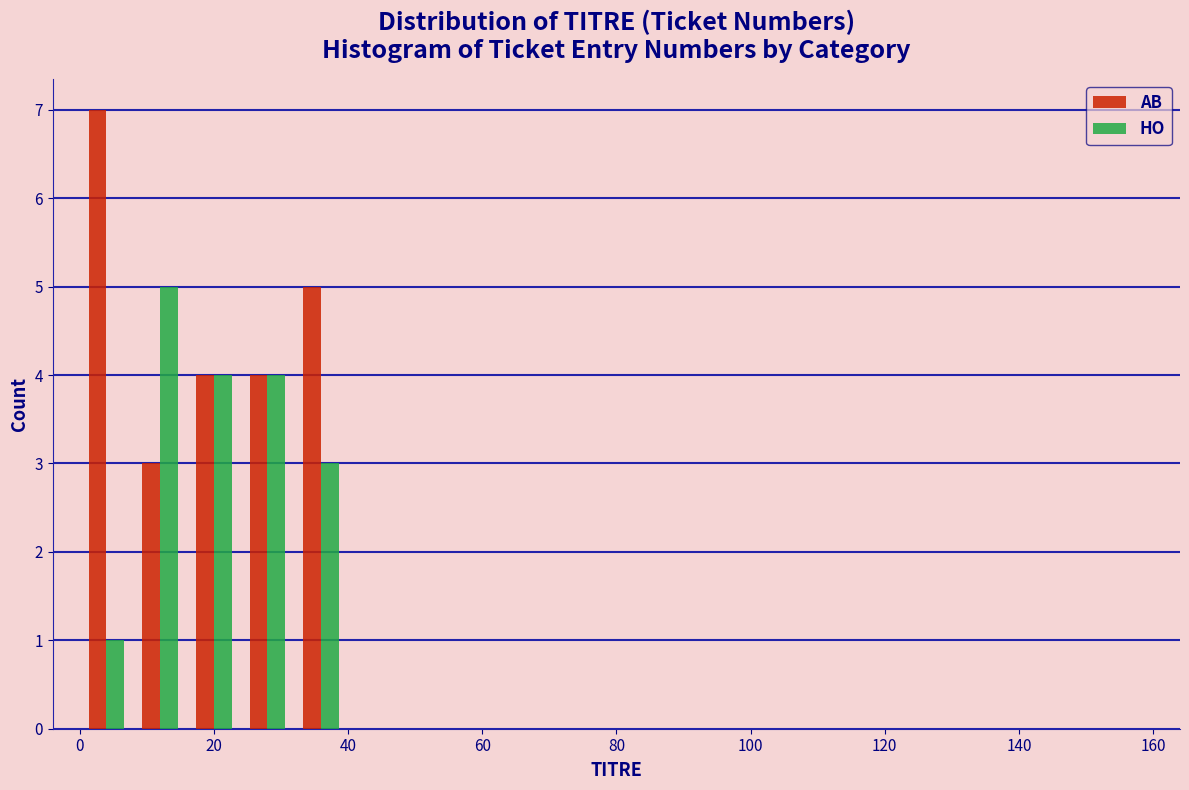

Reading left to right, list every range on the x-axis with the height of the bar of each series over it. The values are not printed on the chart, so give them approximately, as read against the axis.

0 to 8: AB=7	HO=1
8 to 16: AB=3	HO=5
16 to 24: AB=4	HO=4
24 to 32: AB=4	HO=4
32 to 40: AB=5	HO=3
40 to 48: AB=0	HO=0
48 to 56: AB=0	HO=0
56 to 64: AB=0	HO=0
64 to 72: AB=0	HO=0
72 to 80: AB=0	HO=0
80 to 88: AB=0	HO=0
88 to 96: AB=0	HO=0
96 to 104: AB=0	HO=0
104 to 112: AB=0	HO=0
112 to 120: AB=0	HO=0
120 to 128: AB=0	HO=0
128 to 136: AB=0	HO=0
136 to 144: AB=0	HO=0
144 to 152: AB=0	HO=0
152 to 160: AB=0	HO=0